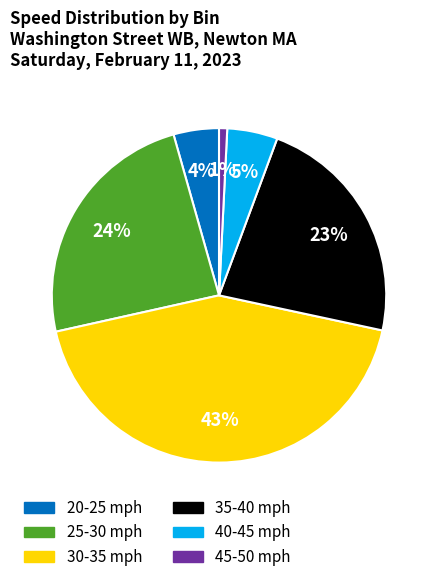

What percentage is the 35-40 mph slice, to the nearest percent?

23%